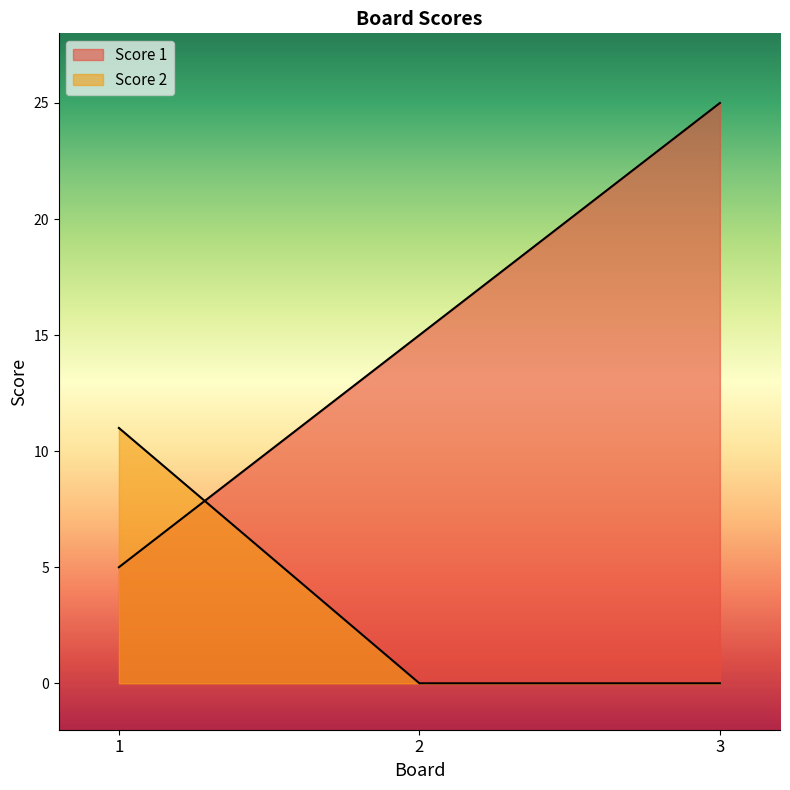

Read the Score 1 value at 3, to the nearest 5.

25